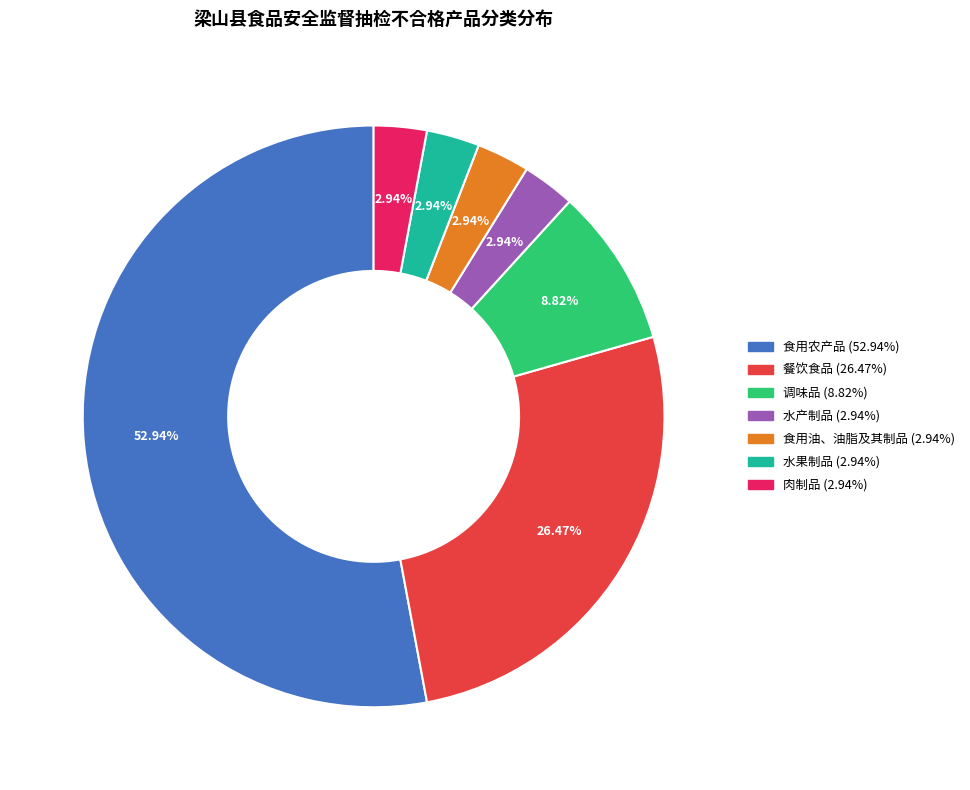

To the nearest percent, what portion does 调味品 represent?

9%